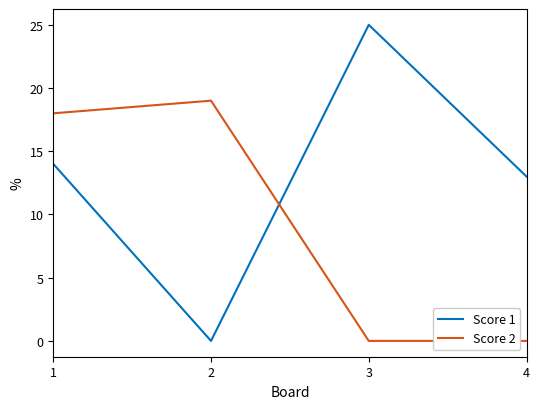

True or false: Score 1 and Score 2 cross at least once.

True